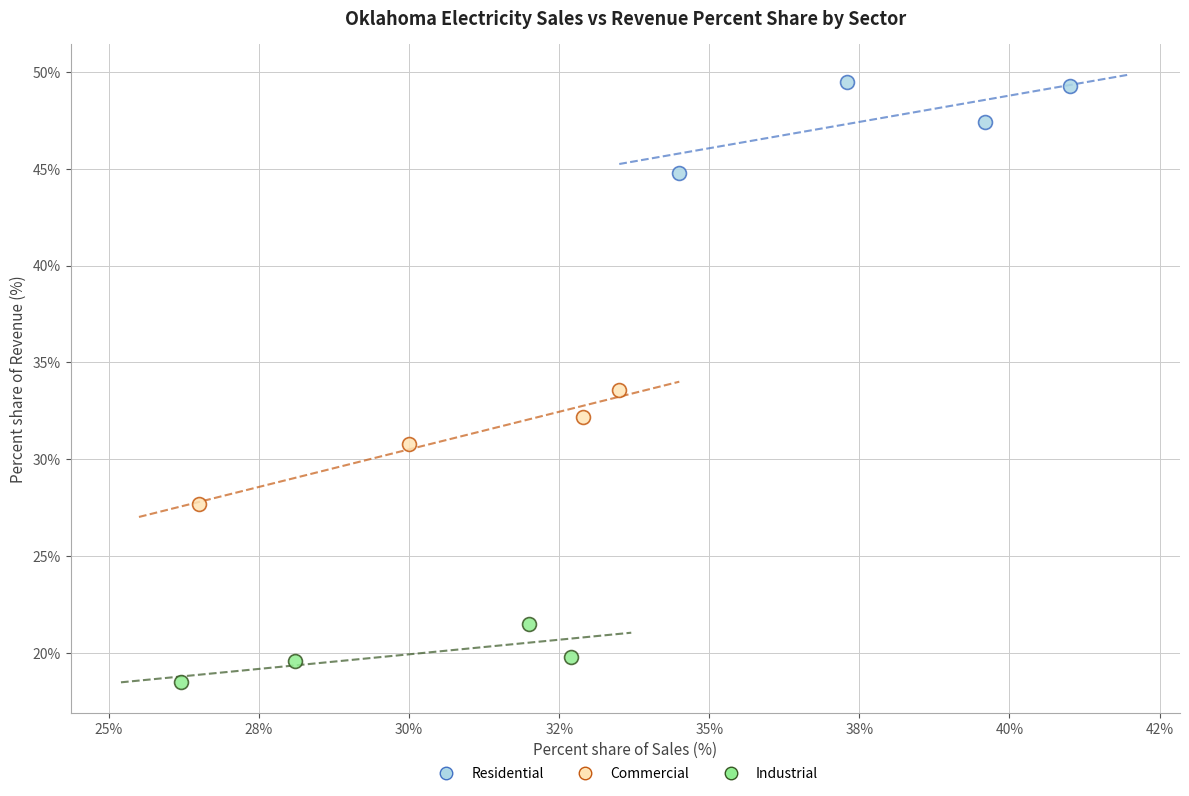

Which series contains the lowest Y value?

Industrial